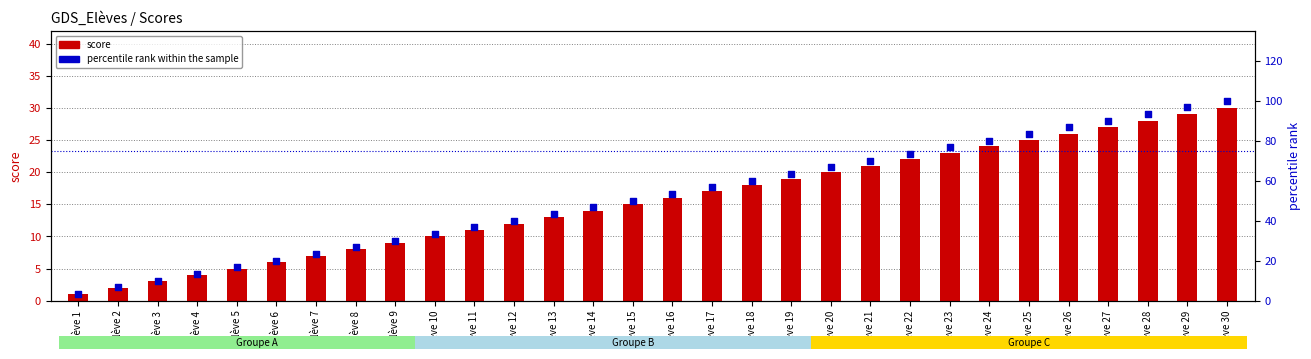

Which series has the largest Y range (max minus min)?

percentile rank within the sample